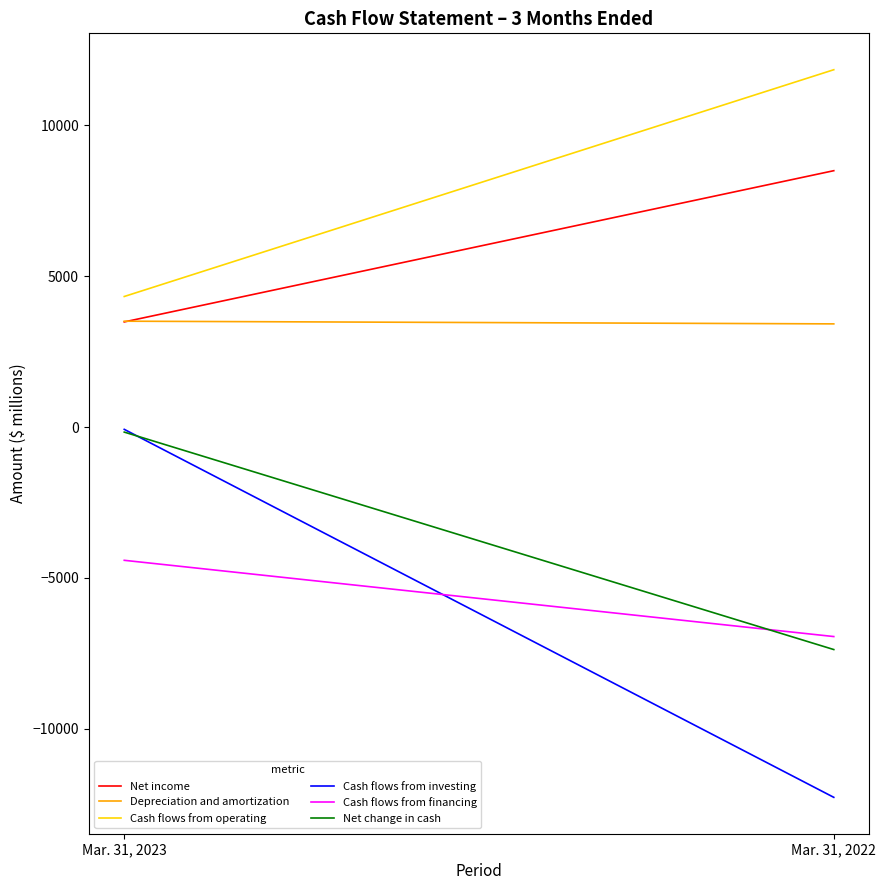

At which label does Net change in cash reach its minimum?

Mar. 31, 2022